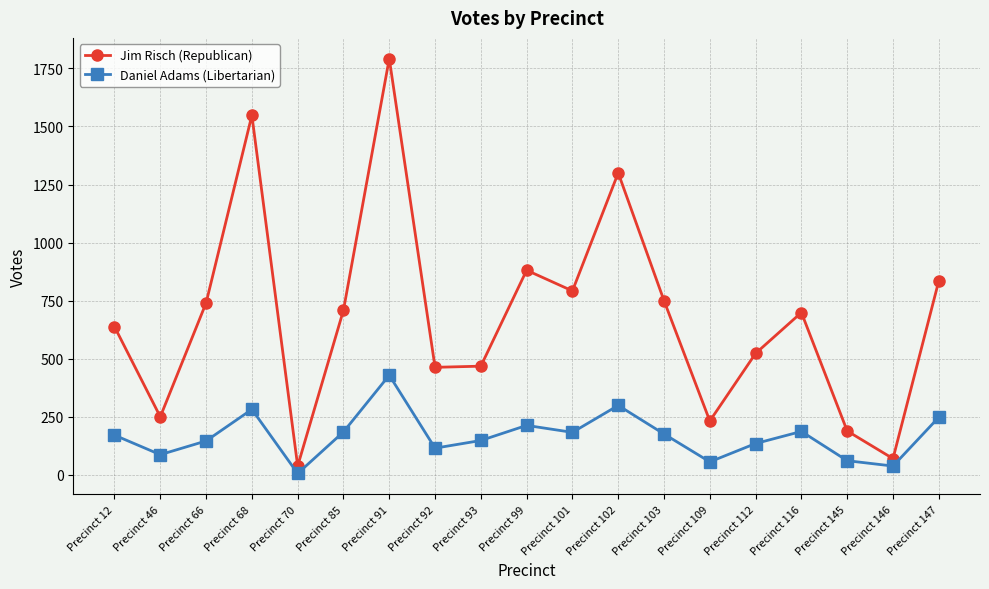

Rank the series by their average value, from lowest to highest.

Daniel Adams (Libertarian), Jim Risch (Republican)